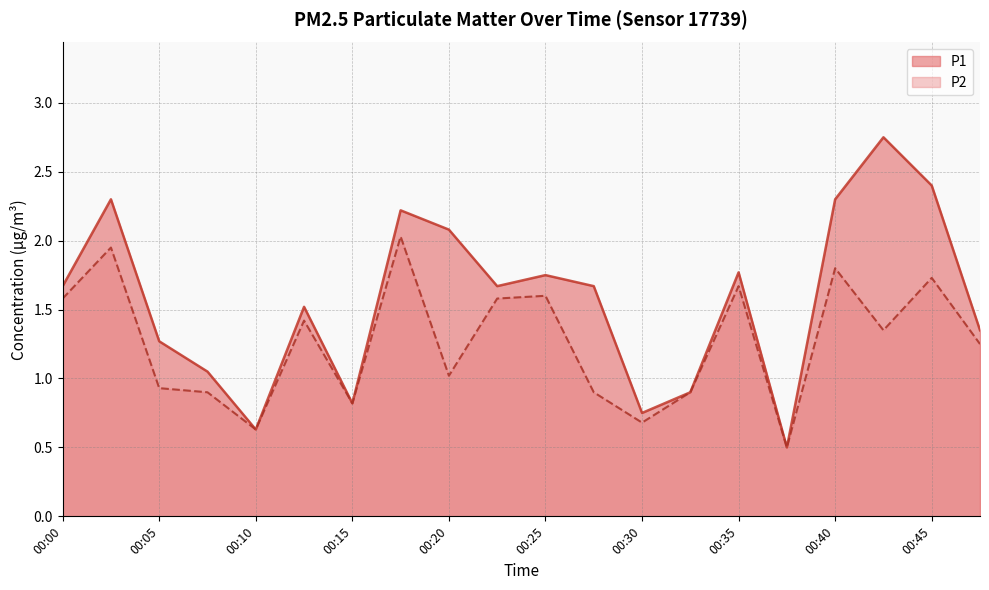

How many data points in P2 are less than 1?

8